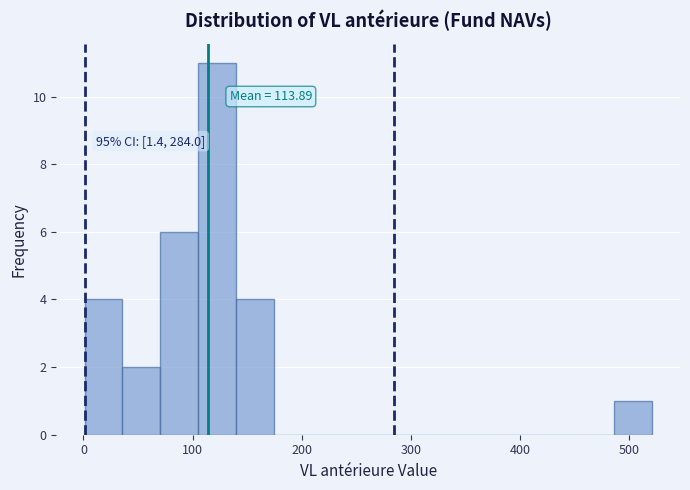

Read against the x-axis, roughly where is the centre of the tallest bar?

120